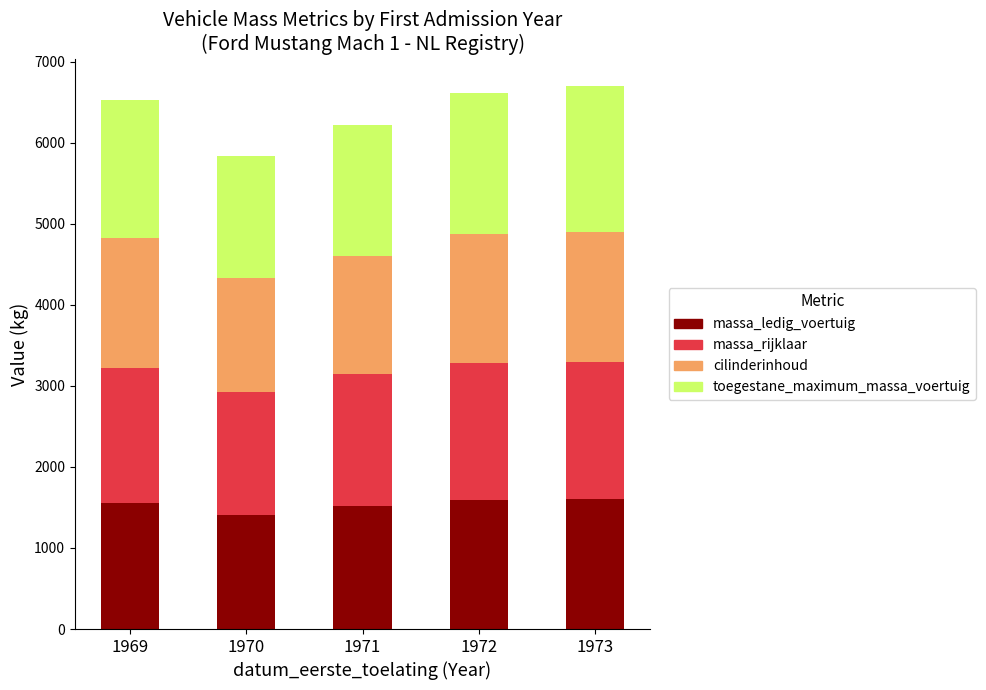

What is the total value across all series at 1970?

5840